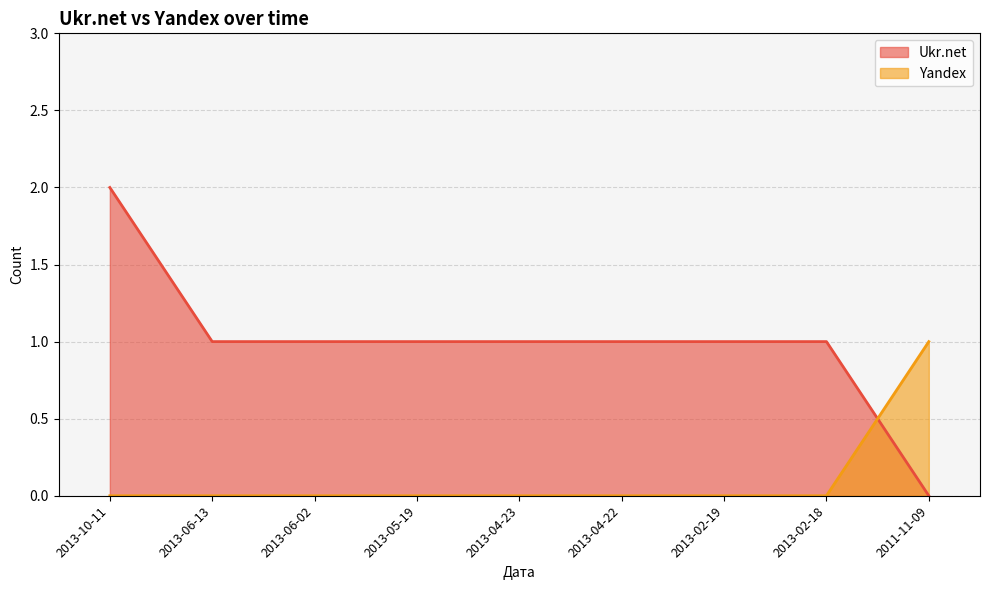

How many Ukr.net values are between 1 and 2?

8